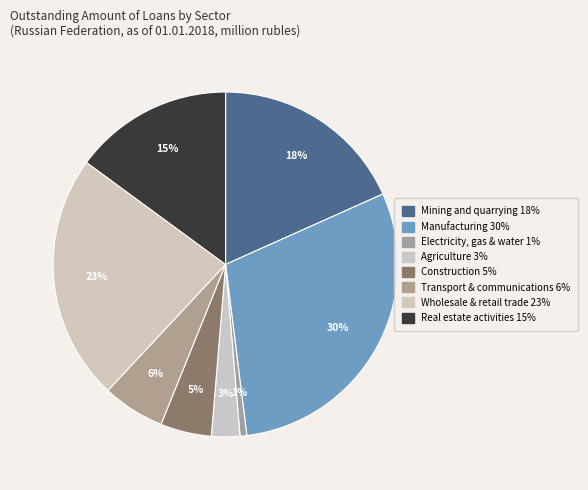

Approximately how many times larger is the value at Wholesale & retail trade compared to Manufacturing?

0.8